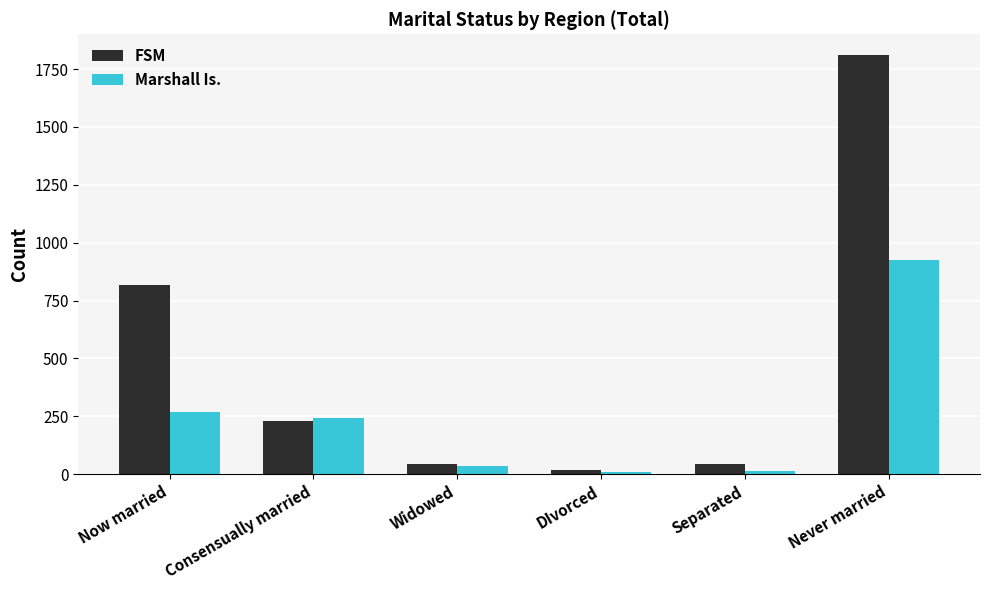

What is the minimum value for FSM?

17